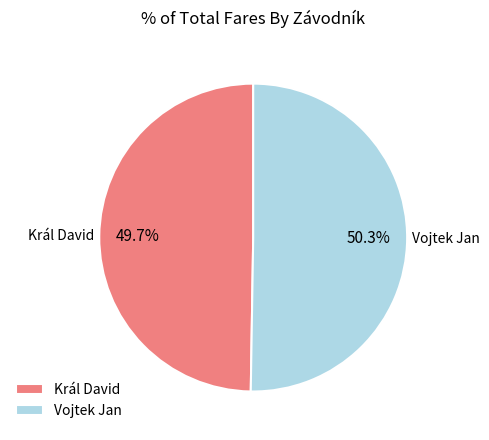

To the nearest percent, what is the combined percentage of Vojtek Jan and Král David?

100%